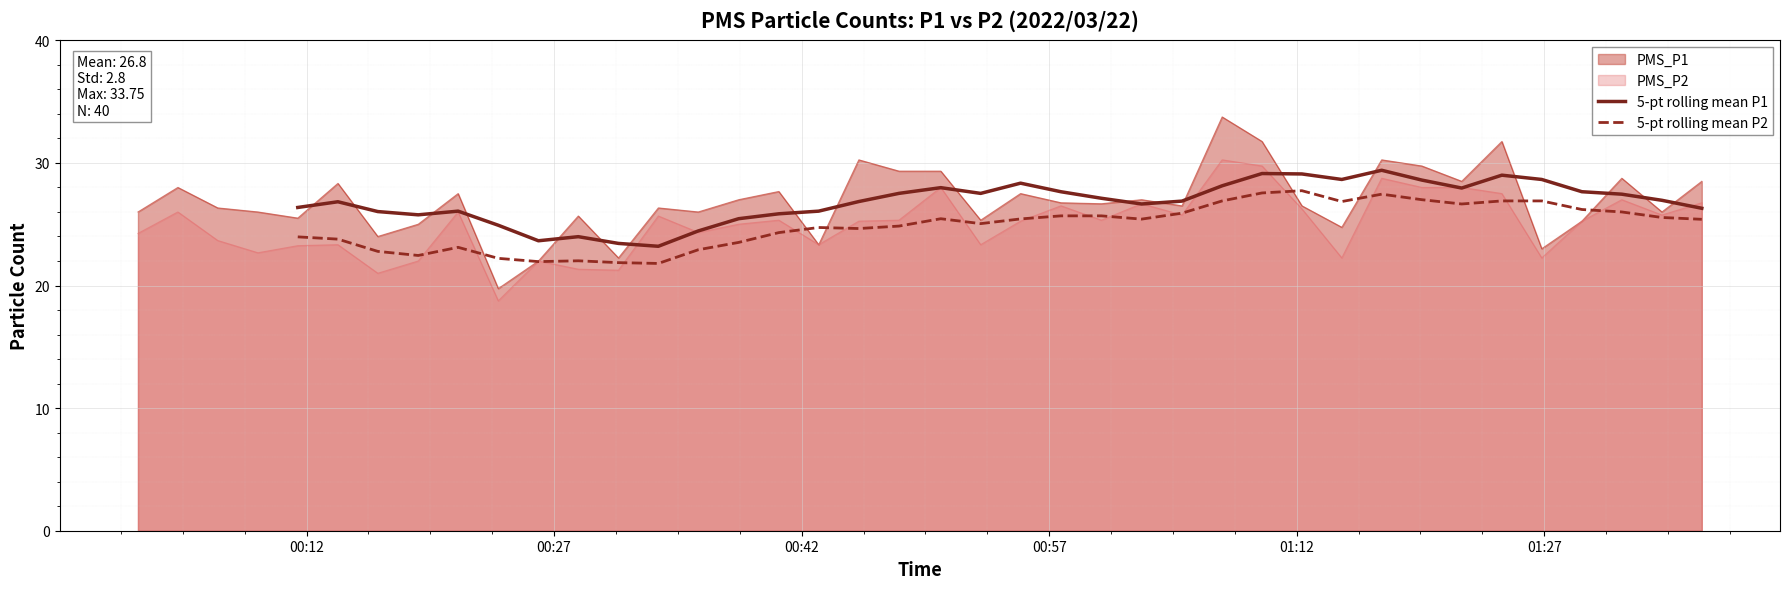

What is the lowest value of the PMS_P2 series?

18.8